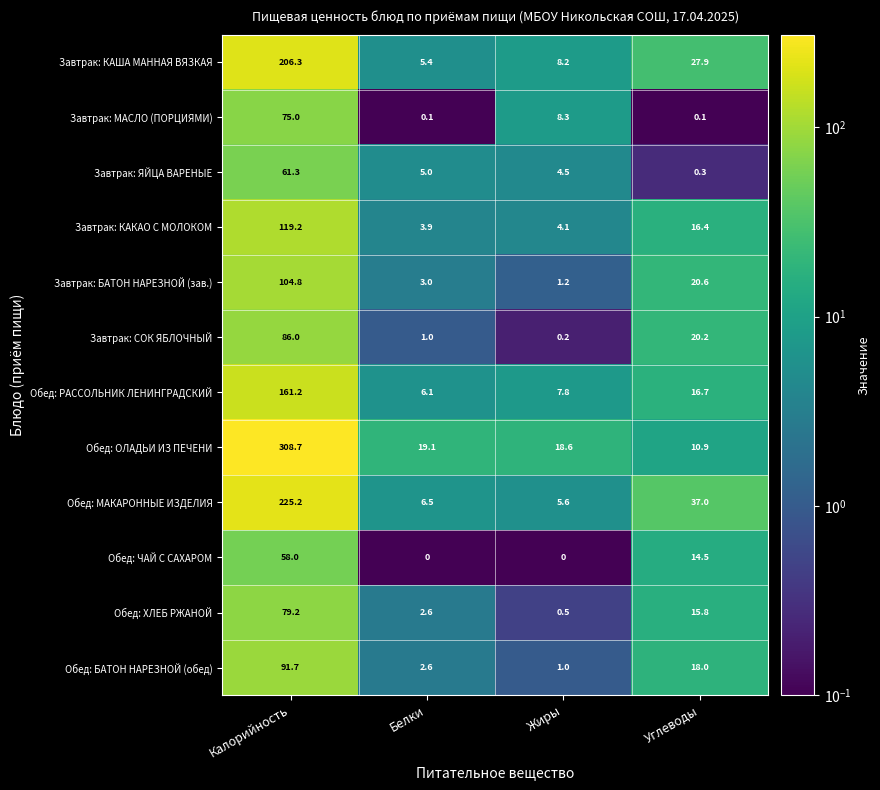

At which category is the sum across all series the highest?

Калорийность